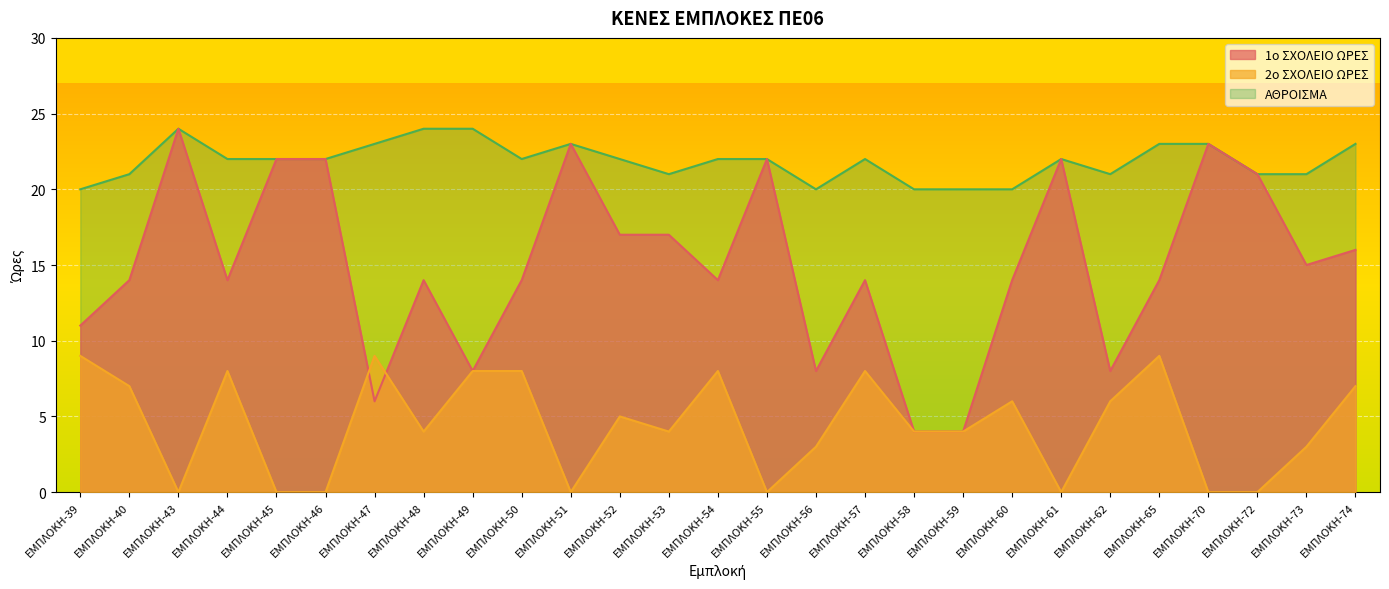

Which series has the largest range (max minus min)?

1ο ΣΧΟΛΕΙΟ ΩΡΕΣ